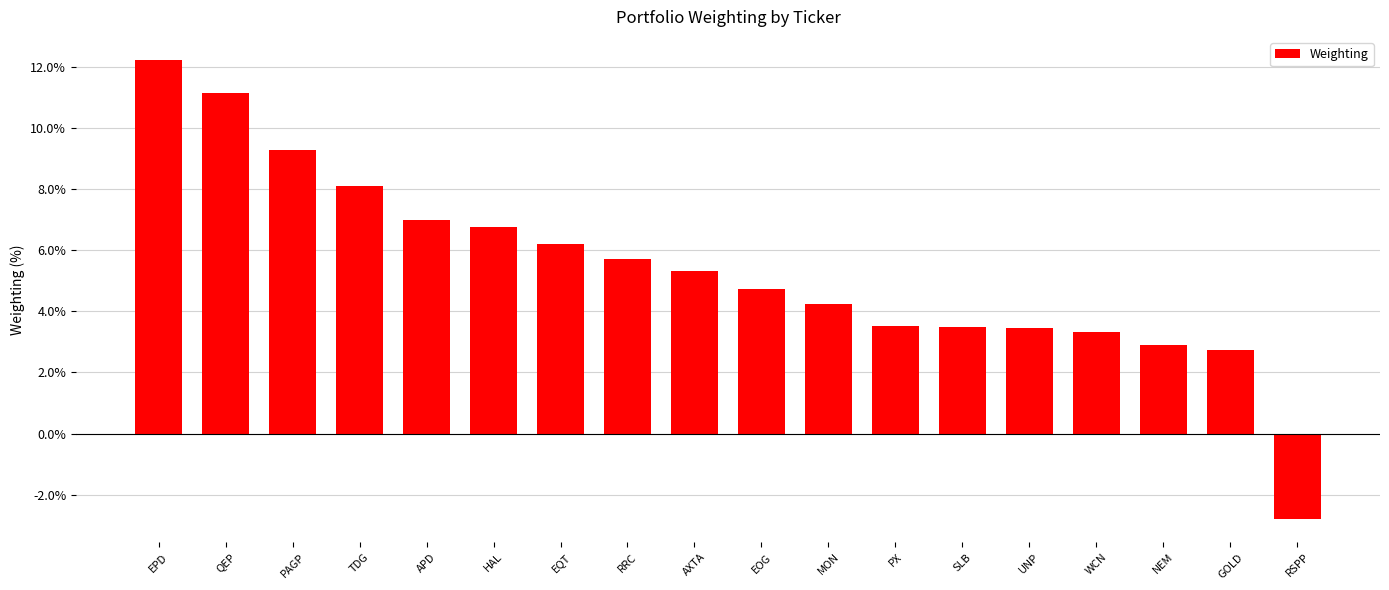

Reading left to right, extract all data points from this chart.

12.2	11.1	9.3	8.1	7.0	6.8	6.2	5.7	5.3	4.7	4.2	3.5	3.5	3.5	3.3	2.9	2.7	-2.8